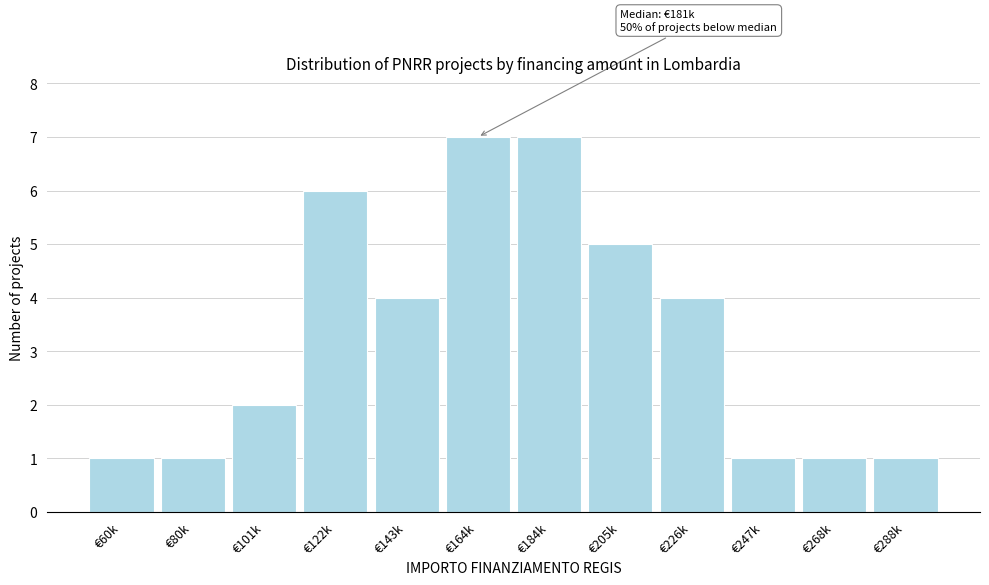

Reading left to right, list all the values displayed in this chart.

1	1	2	6	4	7	7	5	4	1	1	1